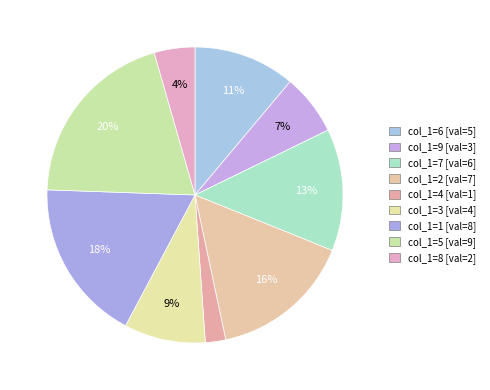

To the nearest percent, what is the average slice percentage?

11%